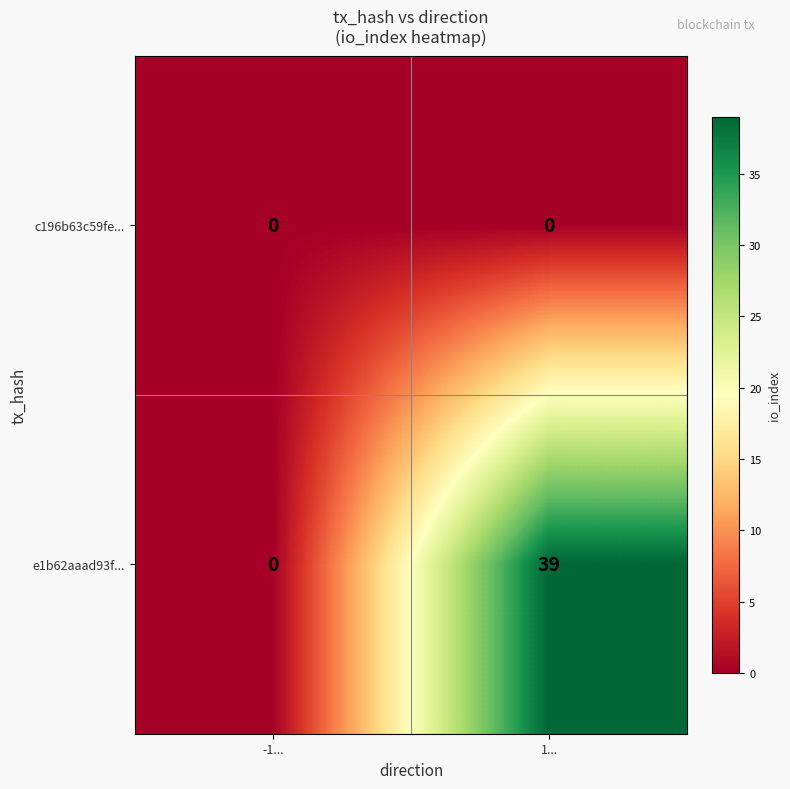

What is the spread (max minus min) of values at 1...?

39